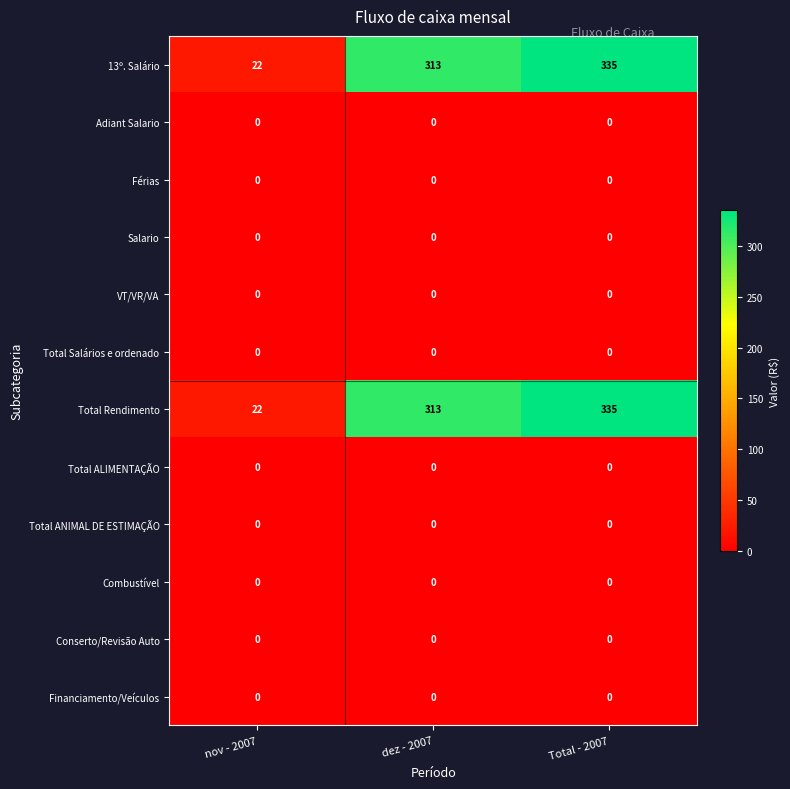

At which category is the sum across all series the highest?

Total - 2007